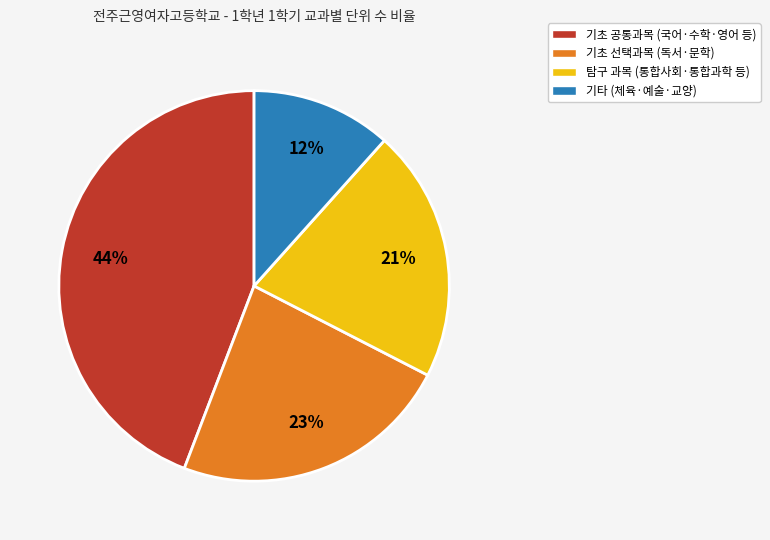

To the nearest percent, what portion does 탐구 과목 (통합사회·통합과학 등) represent?

21%